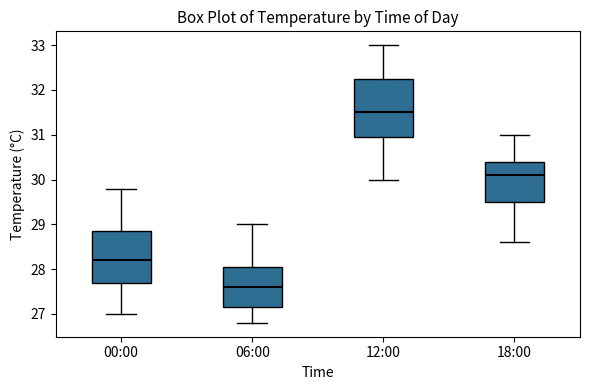

Reading left to right, read every box against the y-axis: the position of its median line, the range the box covers, and the ends of its whiskers. The values are not printed on the chart, so give them approximately, as read against the axis.

00:00: median 28.2, box 27.7 to 28.9, whiskers 27.0 to 29.8
06:00: median 27.6, box 27.2 to 28.1, whiskers 26.8 to 29.0
12:00: median 31.5, box 31.0 to 32.3, whiskers 30.0 to 33.0
18:00: median 30.1, box 29.5 to 30.4, whiskers 28.6 to 31.0